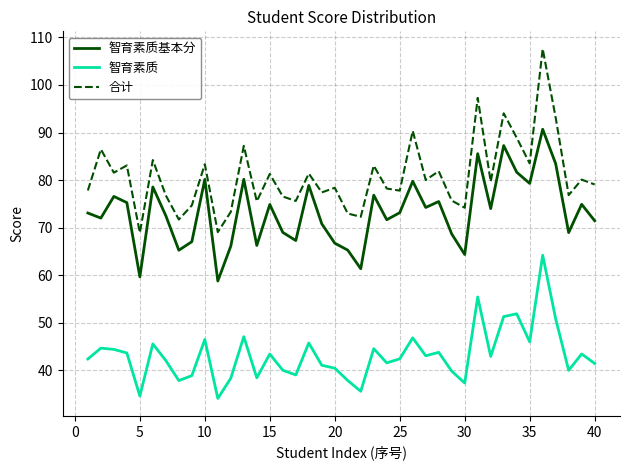

True or false: 智育素质 and 合计 cross at least once.

False